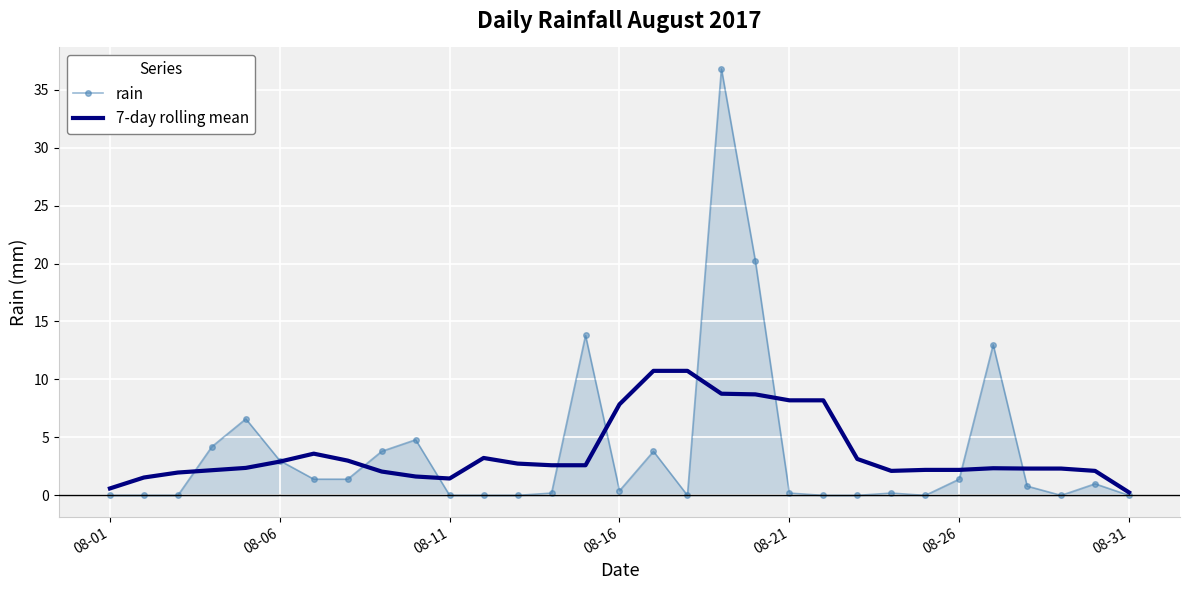

What is the maximum value for rain?

36.8